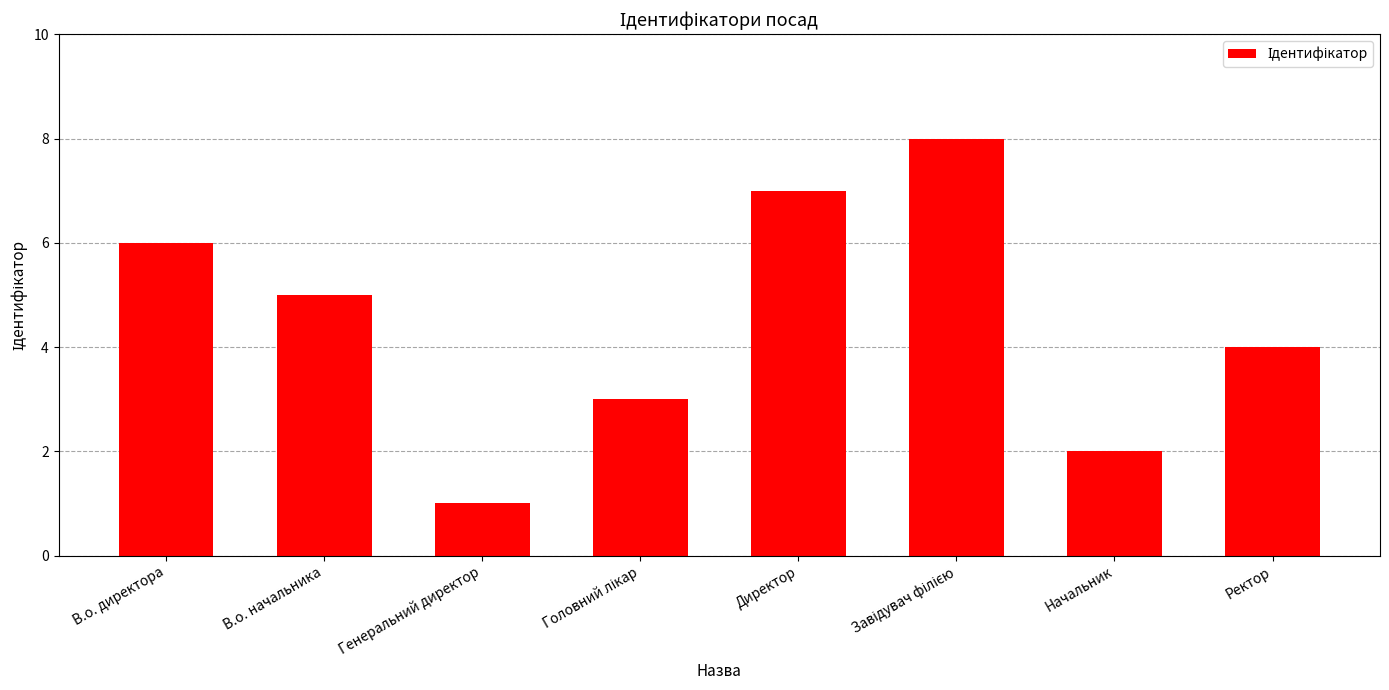

What position from the right is Начальник?

2